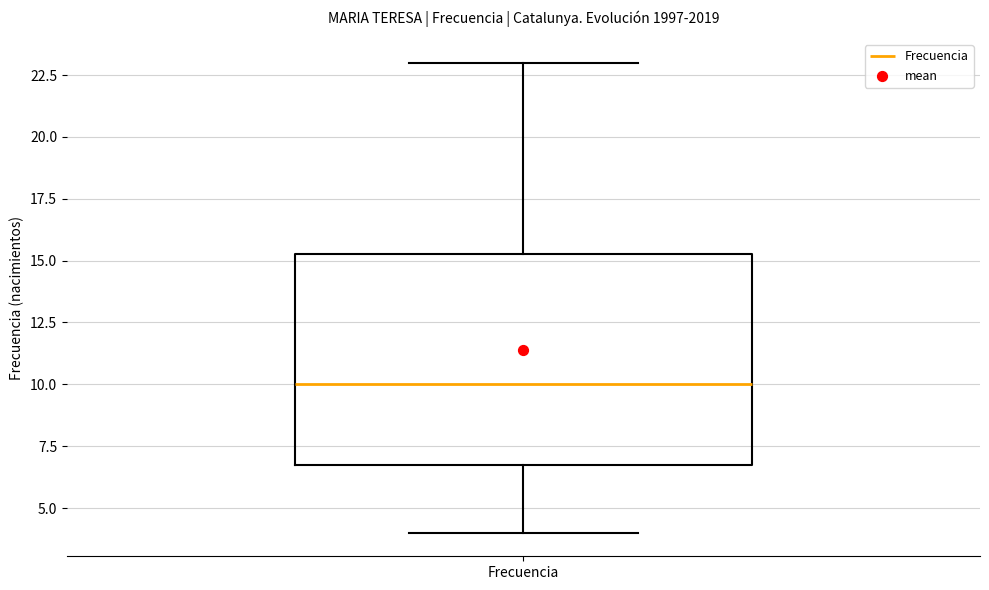

Where does the upper whisker of the box for Frecuencia end on the y-axis? The values are not printed on the chart, so give them approximately, as read against the axis.

23.0